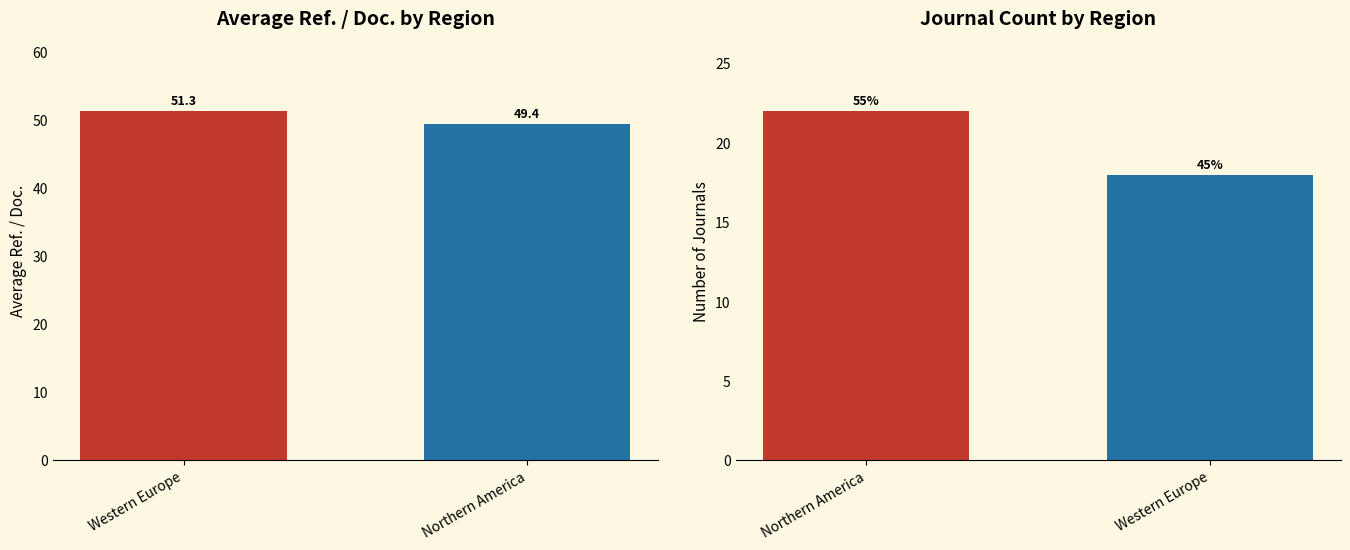

What is the maximum value for Journal Count?

22.0